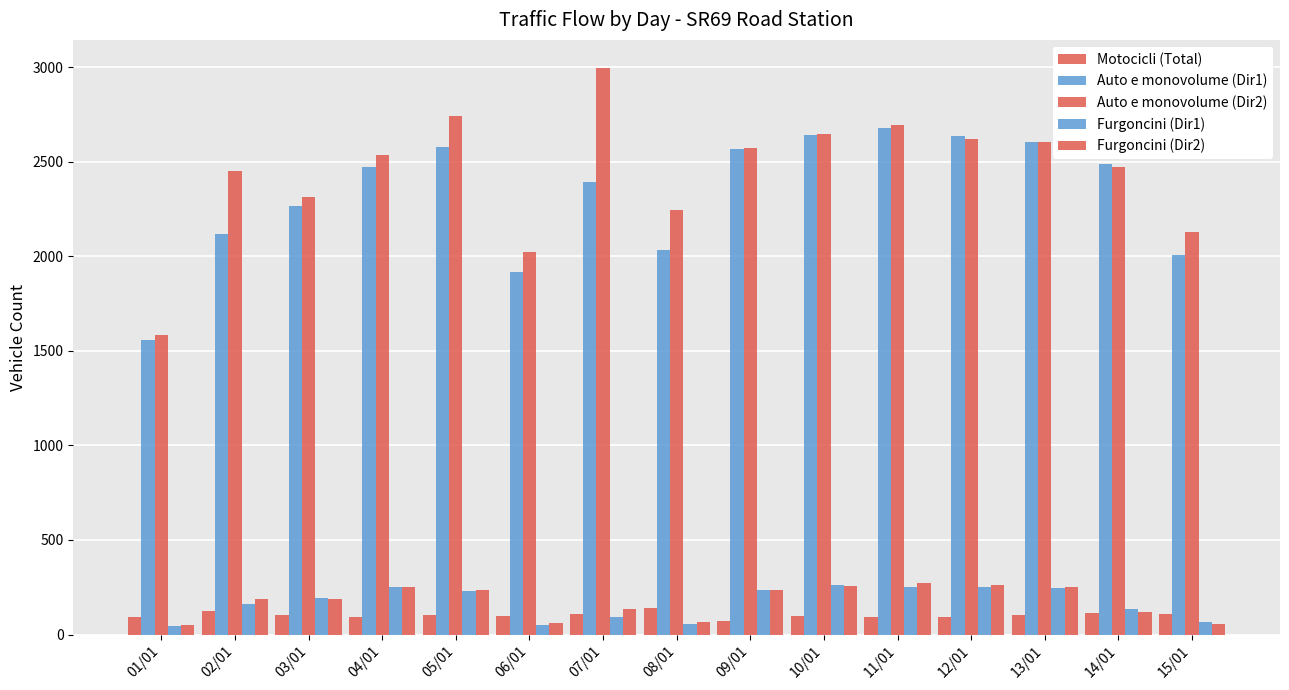

What is the sum of the Furgoncini (Dir1) values at 06/01 and 04/01?

298